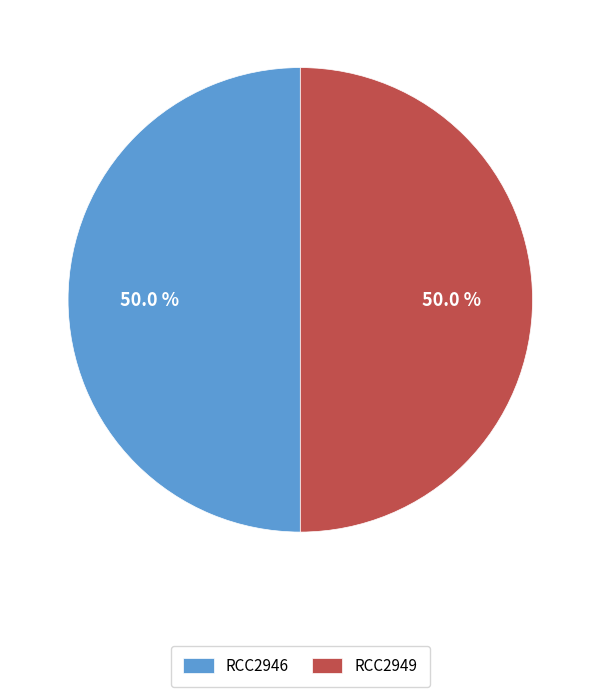

What is the ratio of the value at RCC2949 to the value at RCC2946?

1.0